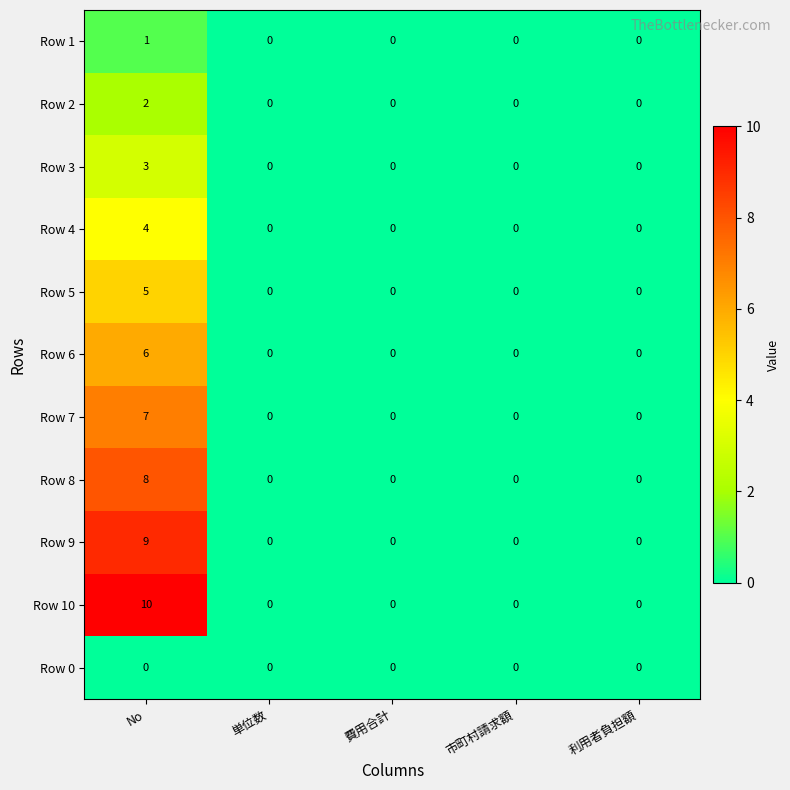

Rank the series by their maximum value, from highest to lowest.

Row 10, Row 9, Row 8, Row 7, Row 6, Row 5, Row 4, Row 3, Row 2, Row 1, Row 0